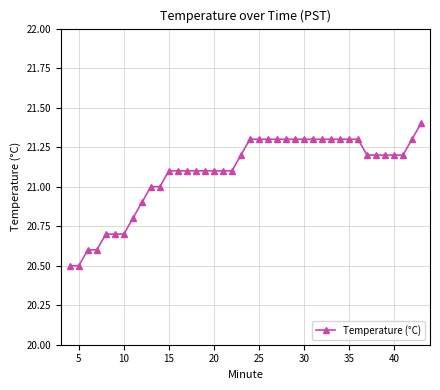

What is the difference between the second highest and minimum values?

0.8